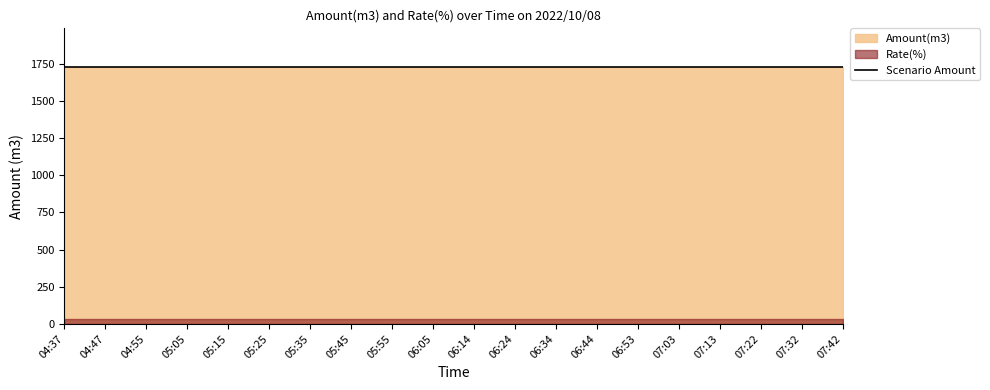

True or false: Rate(%) and Amount(m3) cross at least once.

False